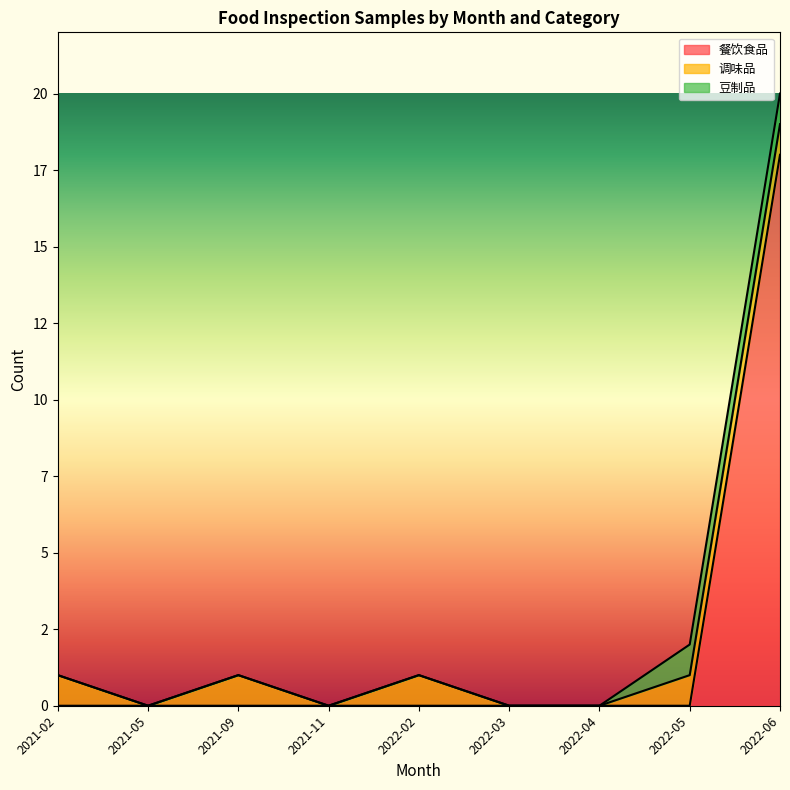

What are all the series names shown in the legend?

餐饮食品, 调味品, 豆制品